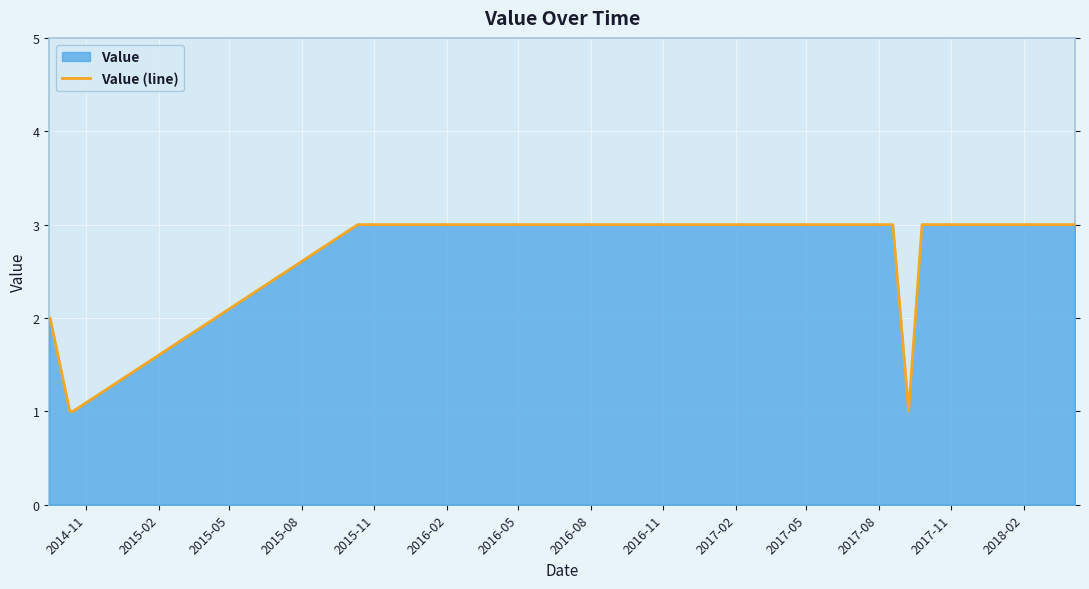

What is the sum of all values?

62